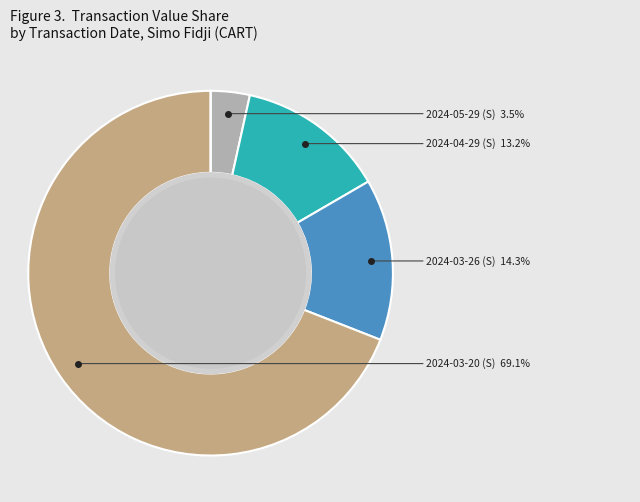

Does any single category account for the majority?

Yes